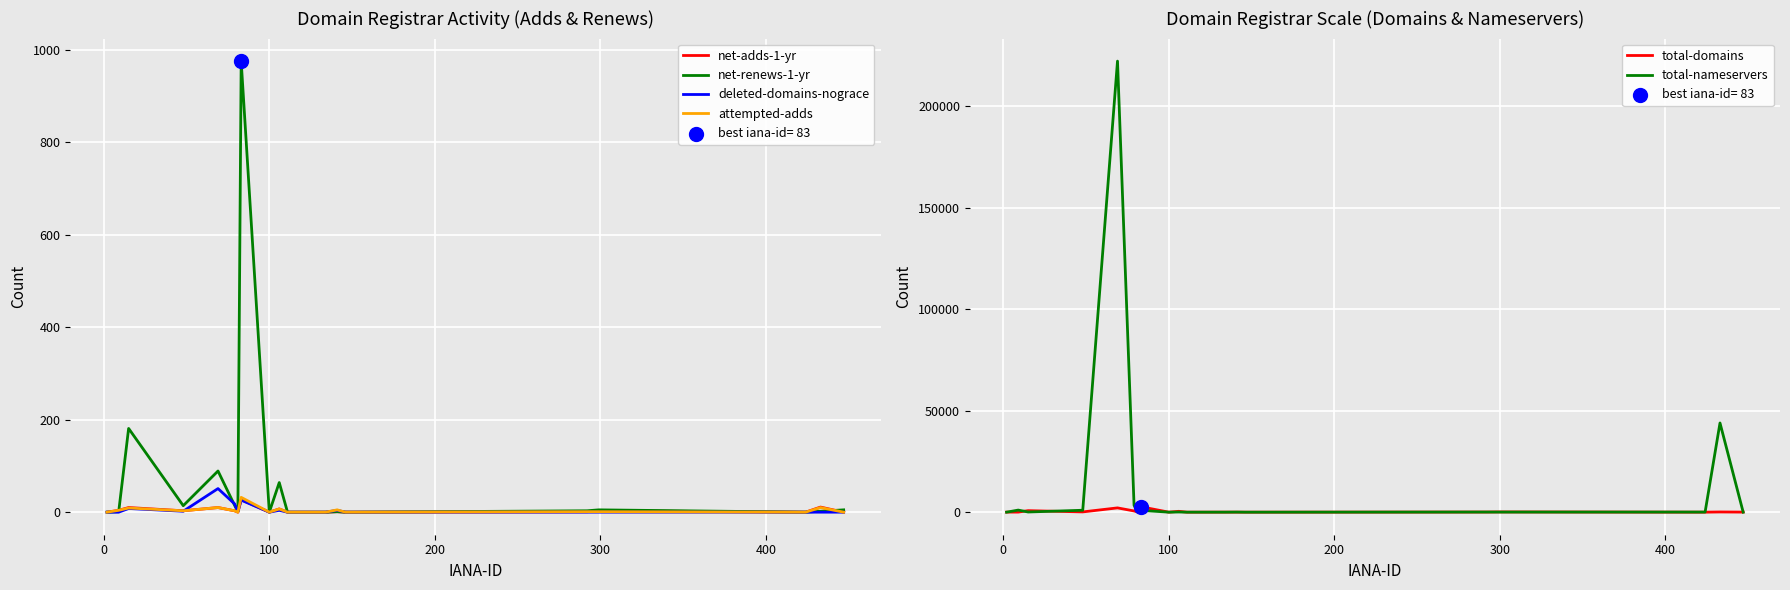

Which series has the widest spread of Y values?

total-nameservers